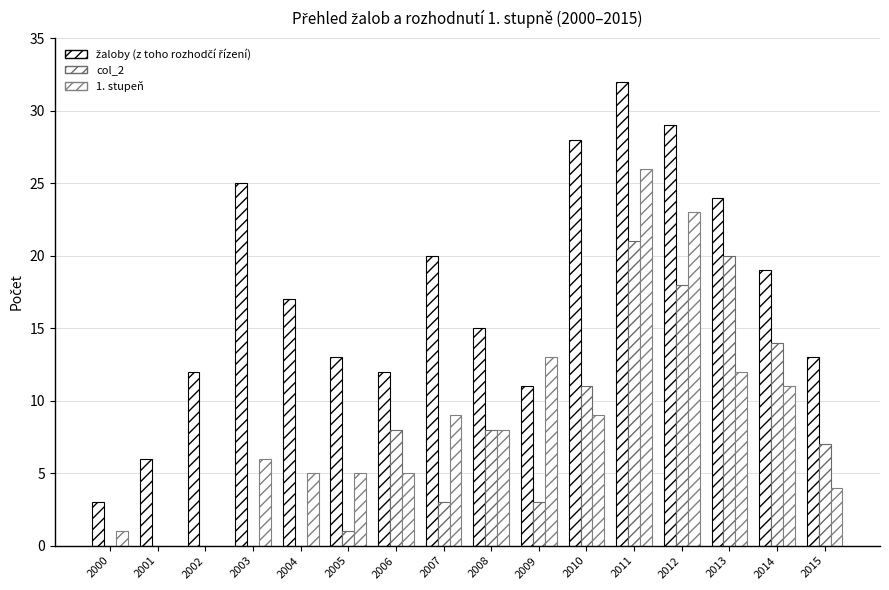

At how many categories does at least one series exceed 31?

1